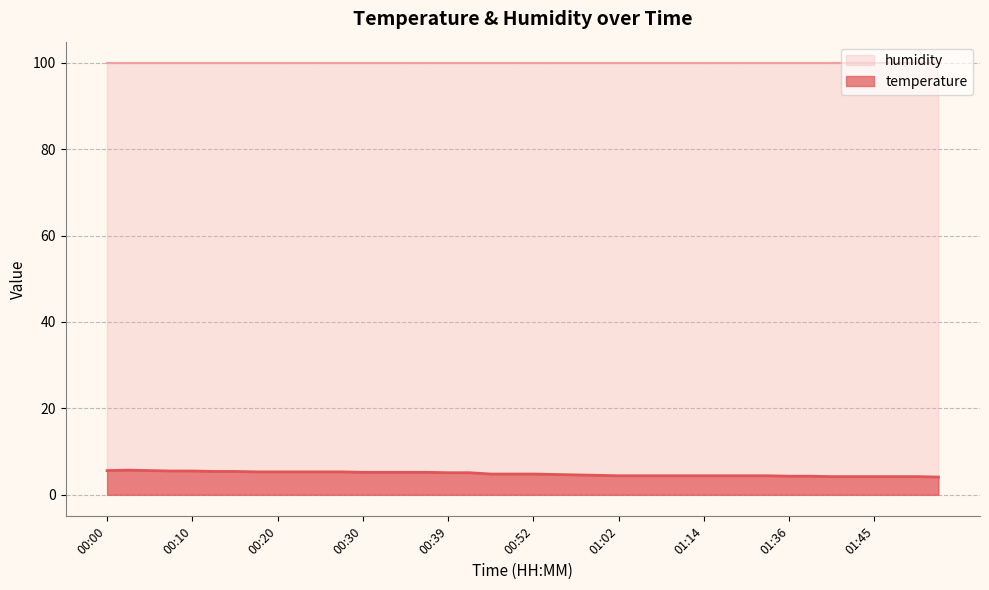

How many interior local peaks (higher than both neighbors) does the data have?

1